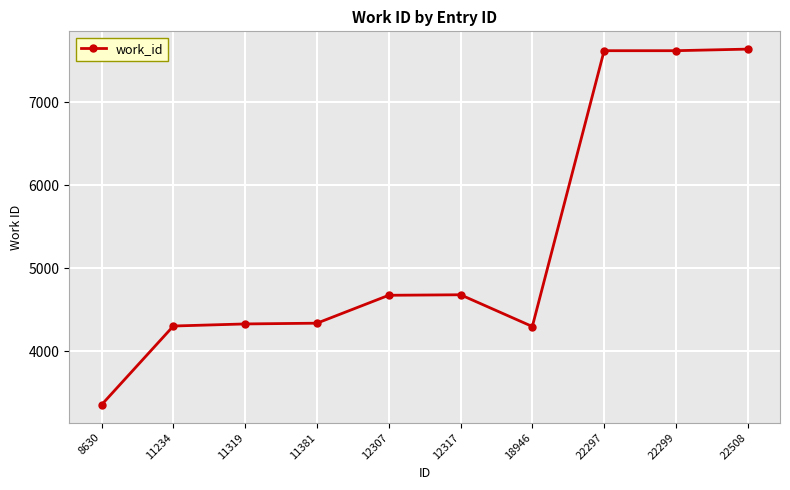

At which label is the value closest to 5497?

12317